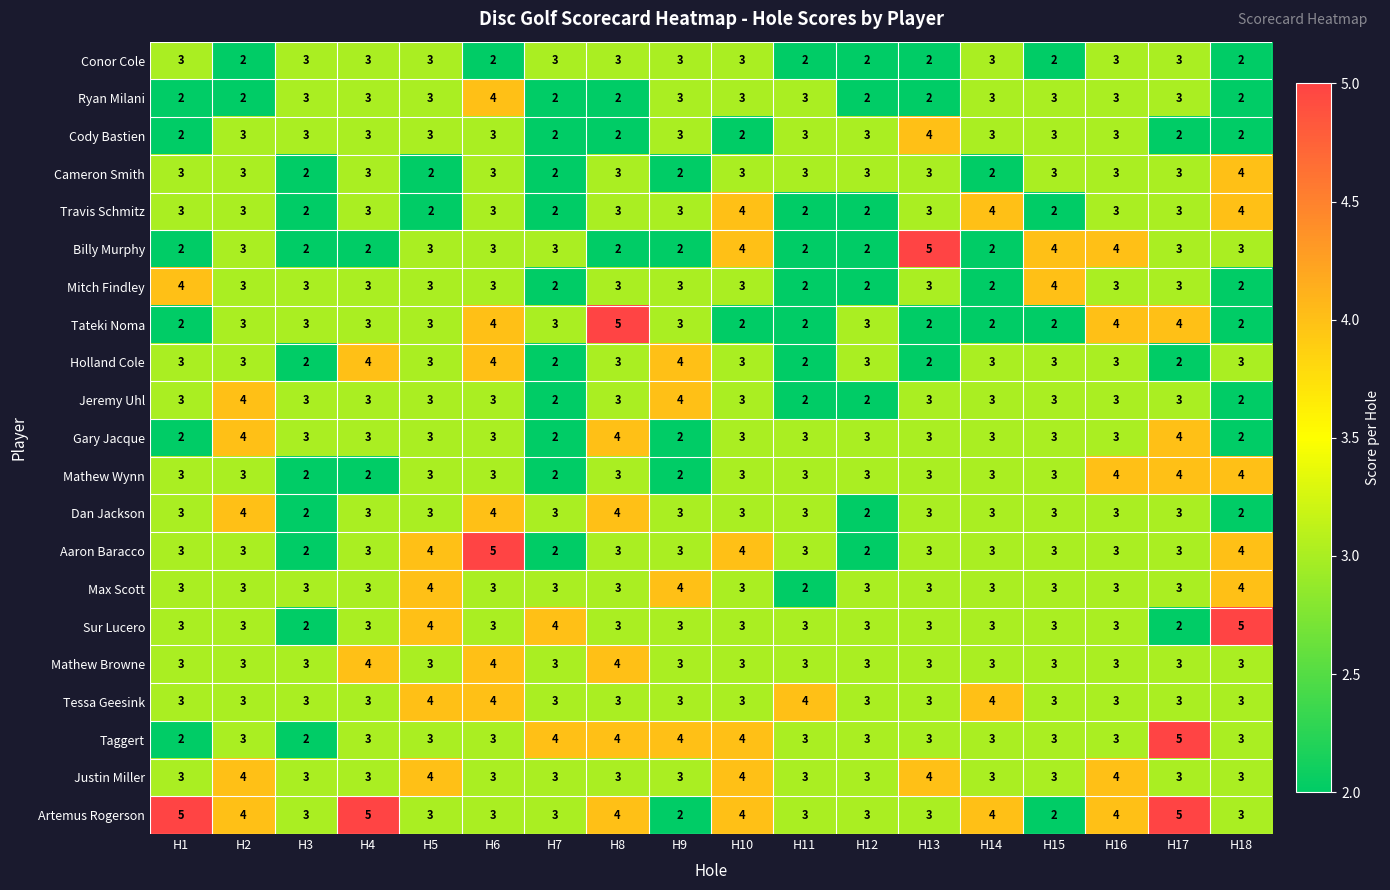

The value of Gary Jacque at H2 is 6. True or false?

False